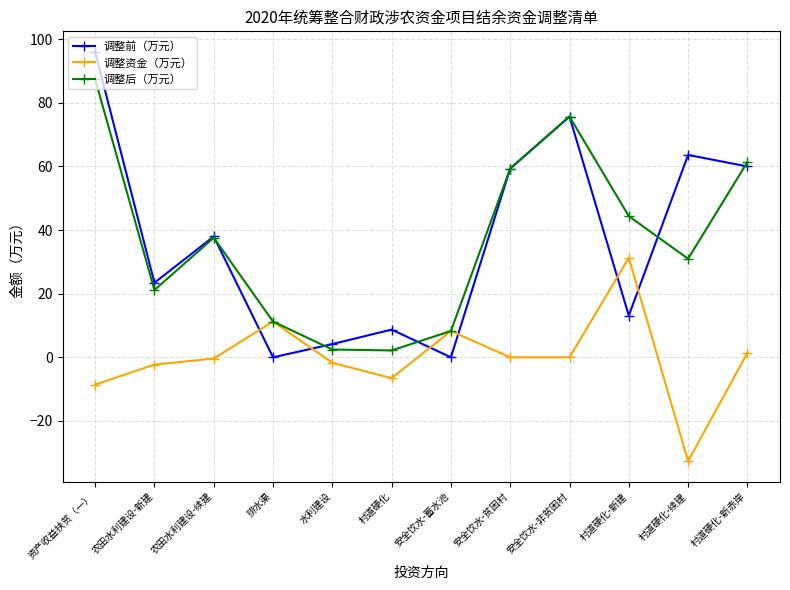

What is the total value across all series at 安全饮水-蓄水池?

16.5